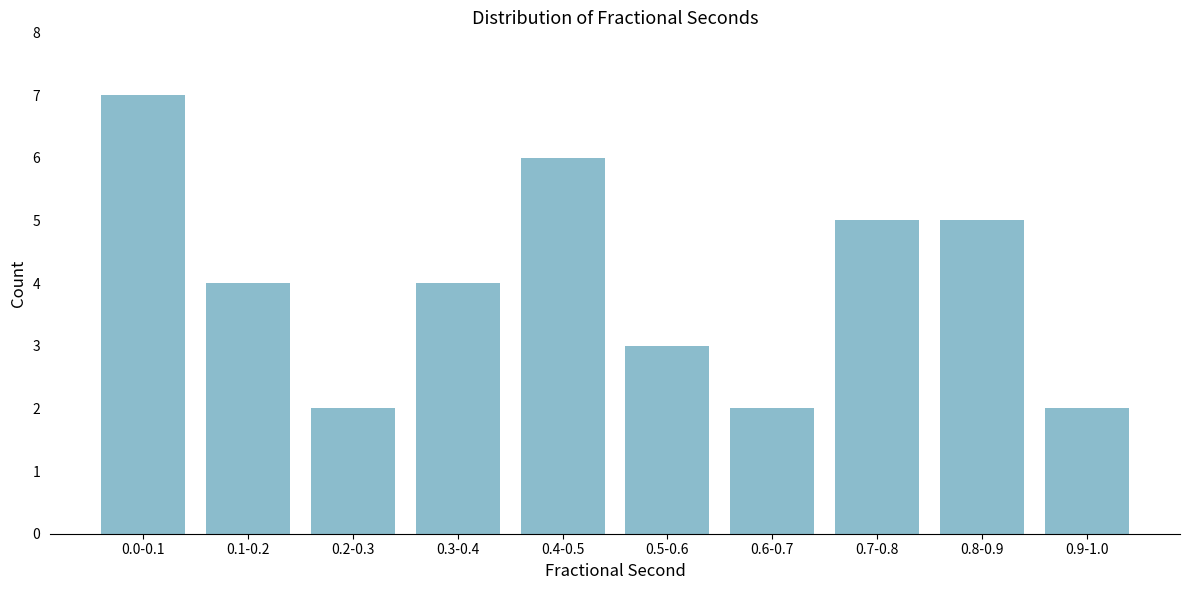

Reading left to right, extract all data points from this chart.

0.0-0.1=7	0.1-0.2=4	0.2-0.3=2	0.3-0.4=4	0.4-0.5=6	0.5-0.6=3	0.6-0.7=2	0.7-0.8=5	0.8-0.9=5	0.9-1.0=2